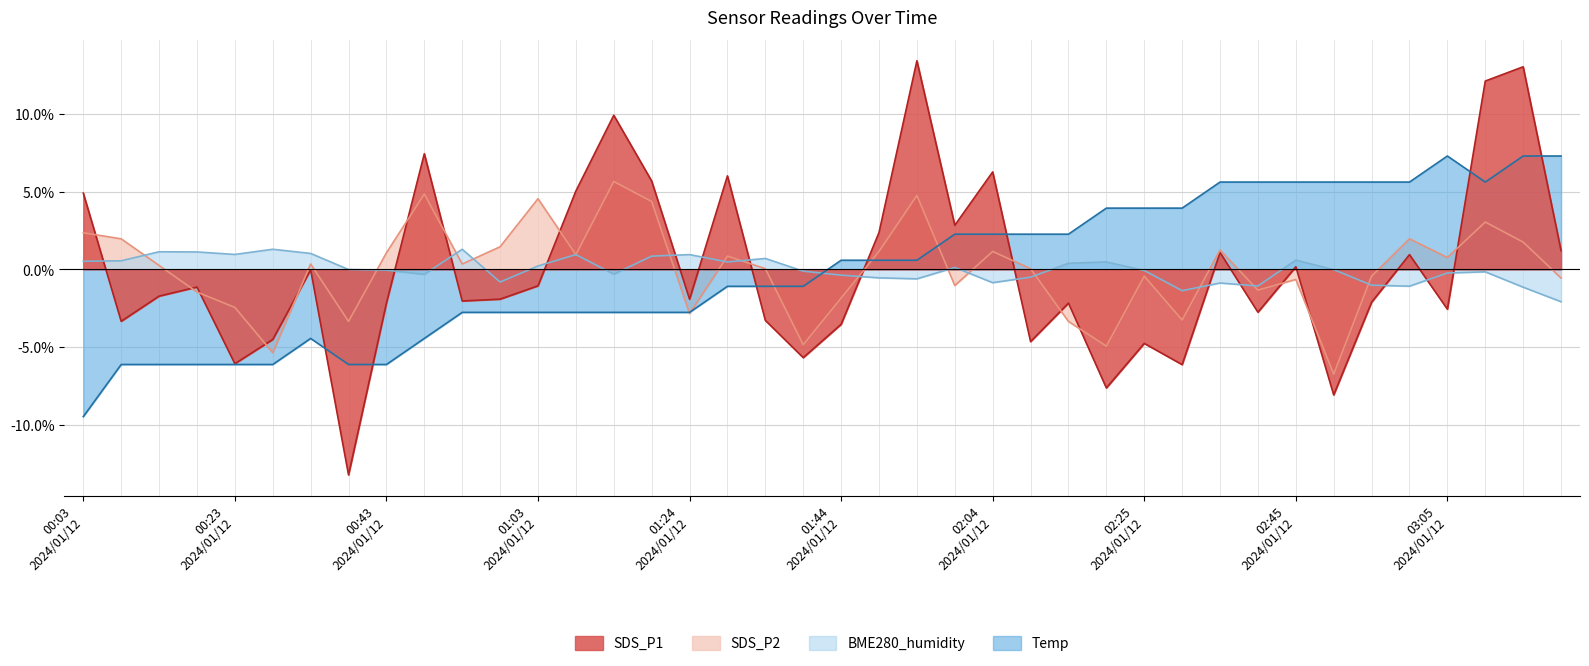

Reading left to right, transcribe all the data shown in this chart.

SDS_P1: 4.9	-3.3	-1.7	-1.1	-6.1	-4.5	-0.0	-13.2	-2.2	7.4	-2.0	-1.9	-1.1	5.0	9.9	5.7	-1.9	6.0	-3.3	-5.7	-3.5	2.4	13.4	2.8	6.3	-4.6	-2.2	-7.6	-4.8	-6.1	1.1	-2.8	0.2	-8.1	-2.1	0.9	-2.6	12.1	13.0	1.2
SDS_P2: 2.4	2.0	0.3	-1.5	-2.4	-5.4	0.3	-3.3	1.1	4.8	0.3	1.5	4.5	0.9	5.7	4.4	-2.8	0.9	0.0	-4.8	-1.8	1.2	4.8	-1.0	1.2	0.0	-3.3	-4.9	-0.4	-3.3	1.2	-1.3	-0.6	-6.7	-0.4	2.0	0.8	3.0	1.8	-0.6
BME280_humidity: 0.5	0.6	1.1	1.1	1.0	1.3	1.0	-0.0	-0.1	-0.3	1.3	-0.8	0.2	0.9	-0.3	0.9	0.9	0.5	0.7	-0.1	-0.4	-0.5	-0.6	0.1	-0.9	-0.5	0.4	0.5	-0.1	-1.4	-0.9	-1.1	0.6	-0.0	-1.0	-1.1	-0.2	-0.2	-1.1	-2.1
Temp: -9.5	-6.1	-6.1	-6.1	-6.1	-6.1	-4.4	-6.1	-6.1	-4.4	-2.8	-2.8	-2.8	-2.8	-2.8	-2.8	-2.8	-1.1	-1.1	-1.1	0.6	0.6	0.6	2.3	2.3	2.3	2.3	3.9	3.9	3.9	5.6	5.6	5.6	5.6	5.6	5.6	7.3	5.6	7.3	7.3